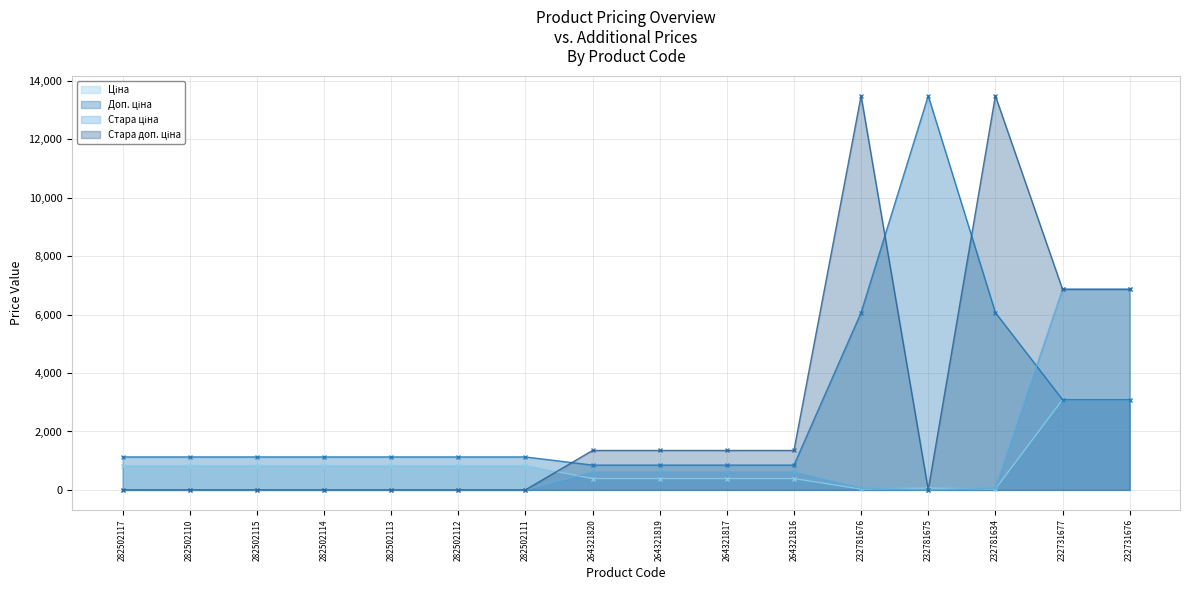

How many lines are shown in the chart?

4